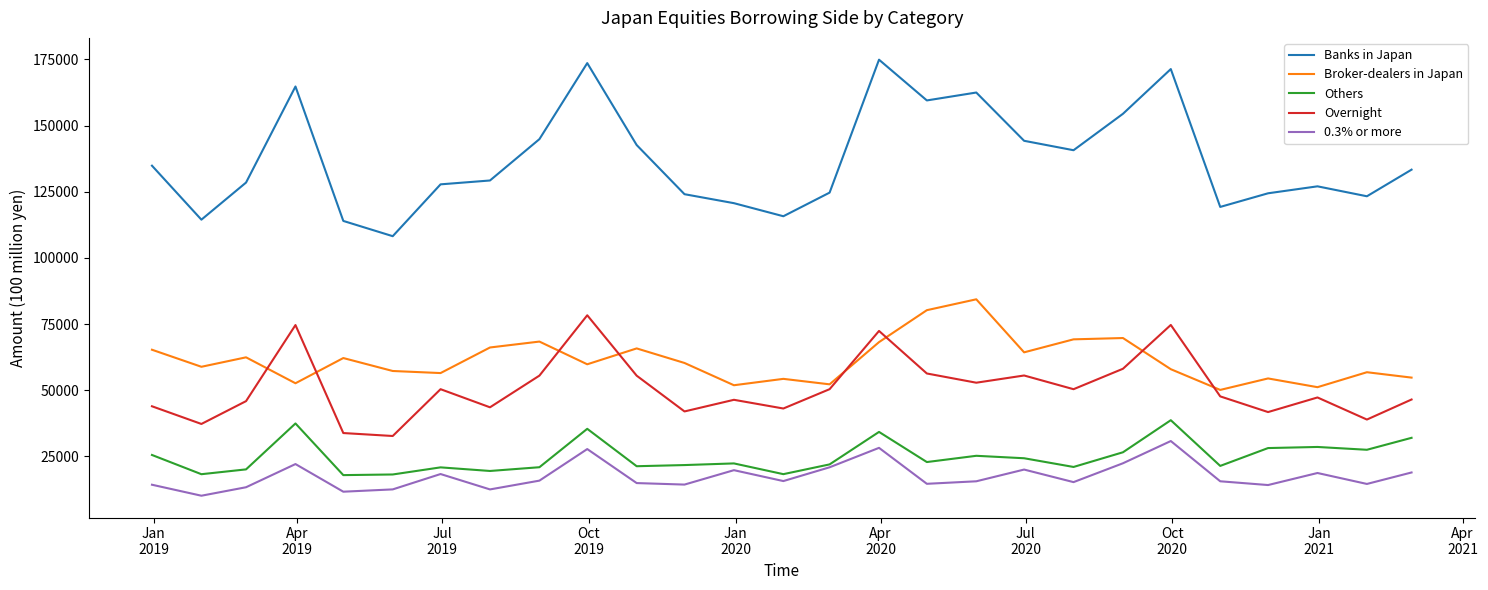

What is the smallest value displayed?

10169